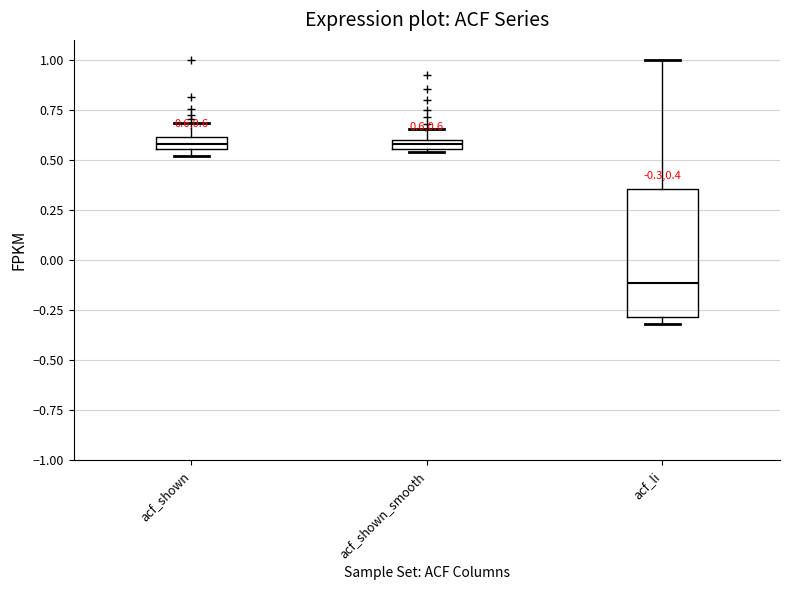

Which box is the tallest, from its lower edge to its upper edge?

acf_li